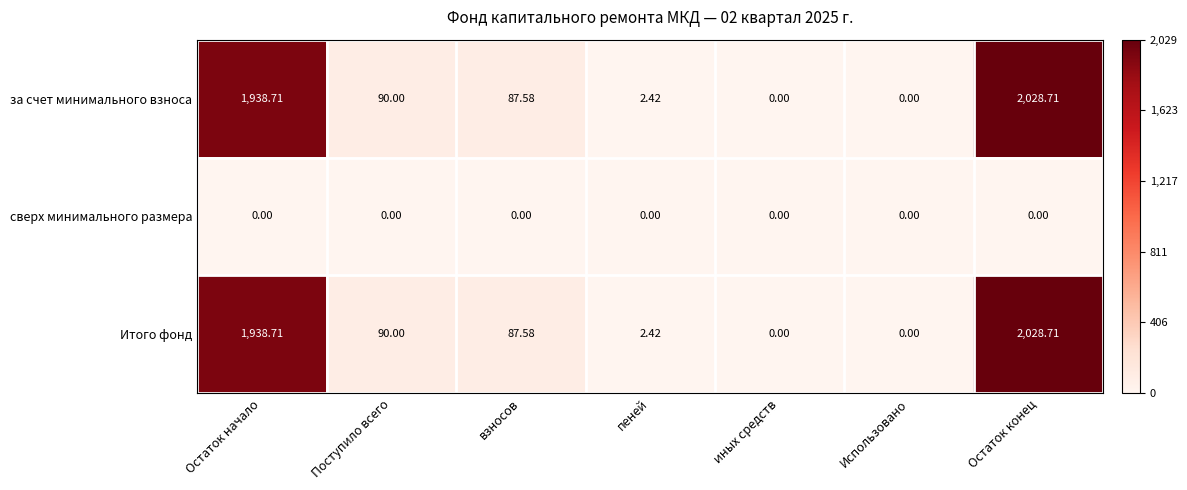

Which category has the highest value in the за счет минимального взноса series?

Остаток конец